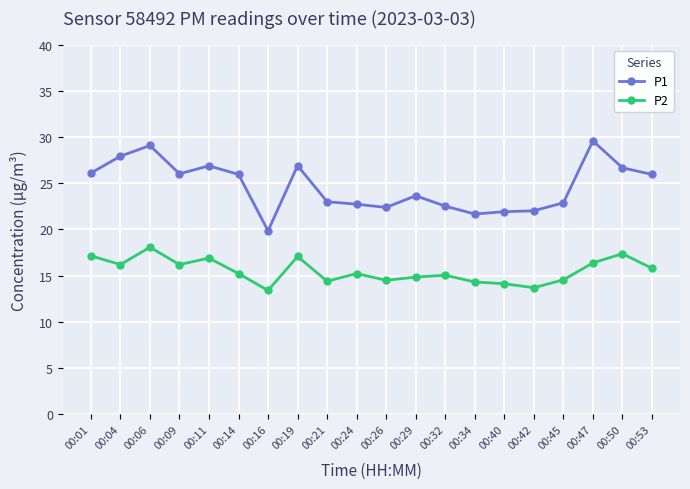

At which category is the sum across all series the highest?

00:06